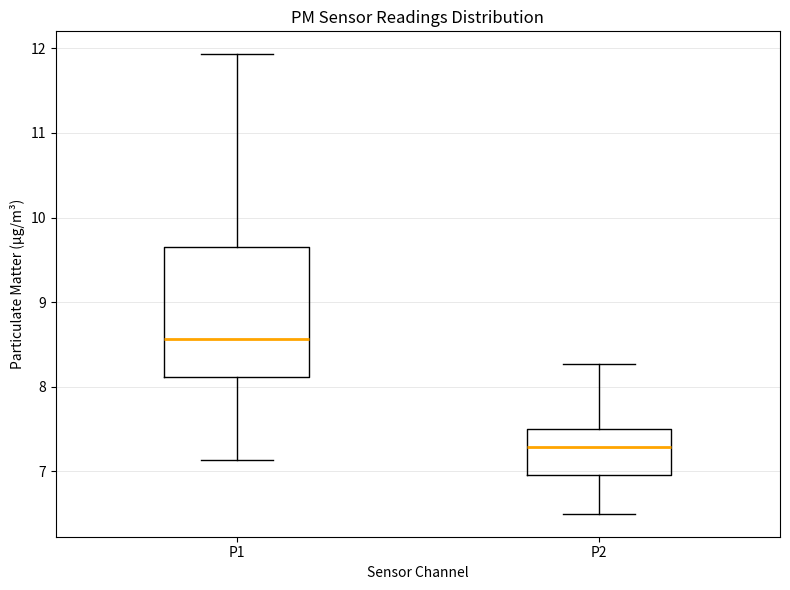

Where does the lower whisker of the box for P2 end on the y-axis? The values are not printed on the chart, so give them approximately, as read against the axis.

6.5